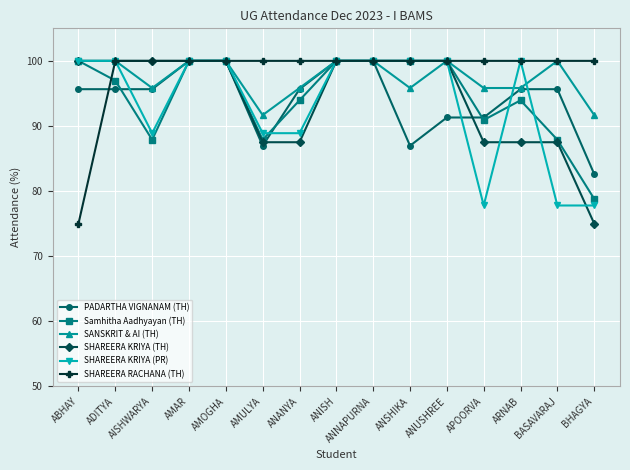

What is the difference between the maximum and minimum values in the PADARTHA VIGNANAM (TH) series?

17.4